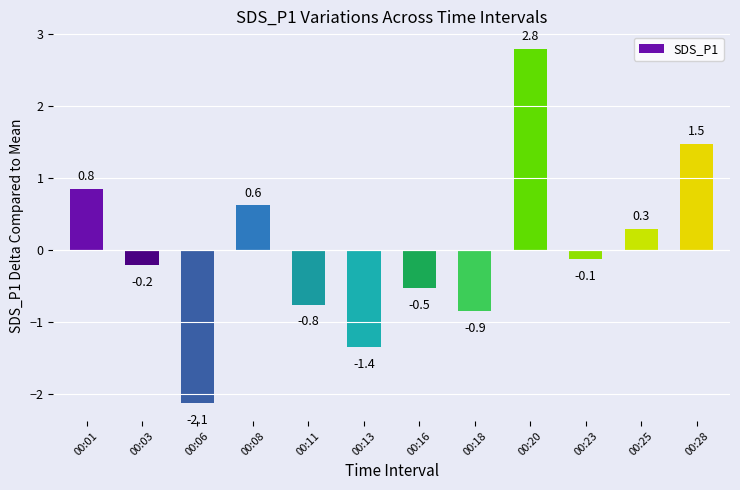

Which has a higher value, 00:01 or 00:28?

00:28